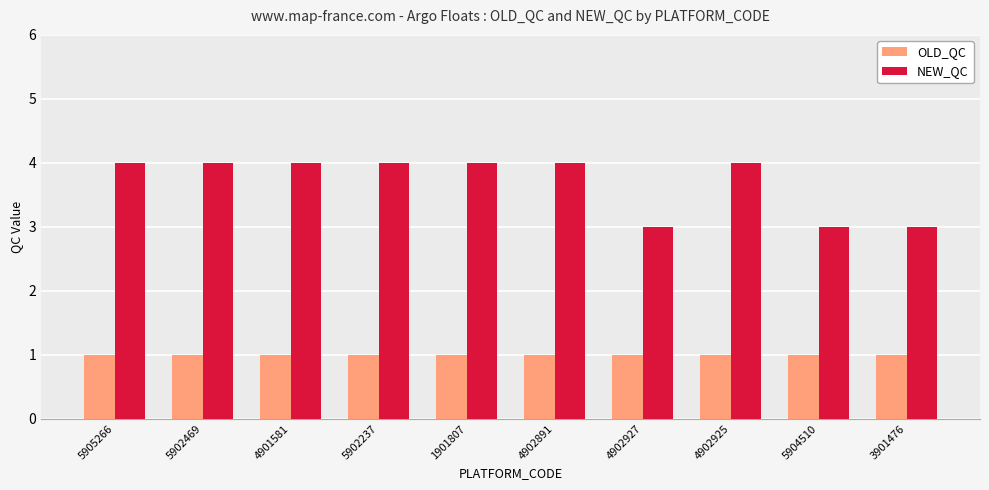

Reading left to right, list all the values displayed in this chart.

OLD_QC: 5905266=1	5902469=1	4901581=1	5902237=1	1901807=1	4902891=1	4902927=1	4902925=1	5904510=1	3901476=1
NEW_QC: 5905266=4	5902469=4	4901581=4	5902237=4	1901807=4	4902891=4	4902927=3	4902925=4	5904510=3	3901476=3